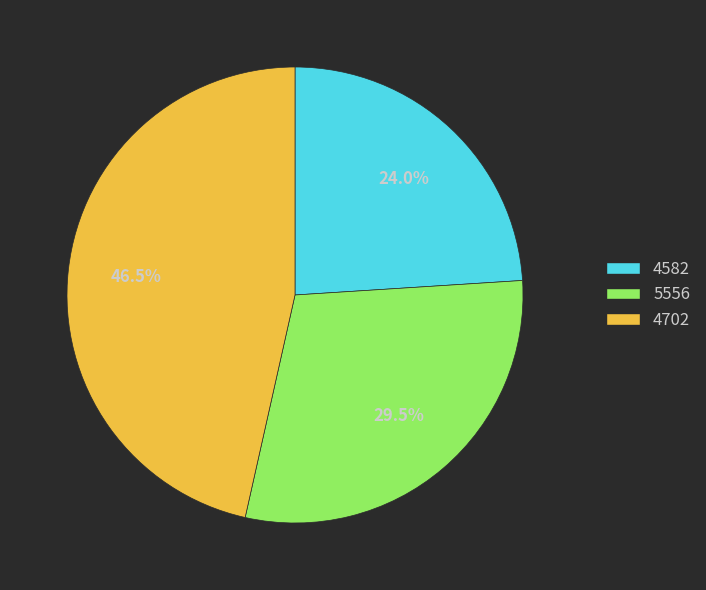

To the nearest percent, what is the combined percentage of 4582 and 4702?

70%